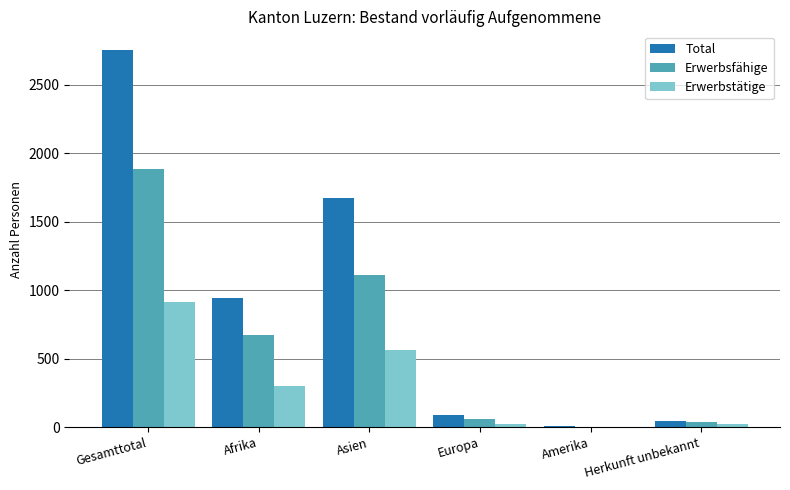

At which category is the sum across all series the highest?

Gesamttotal